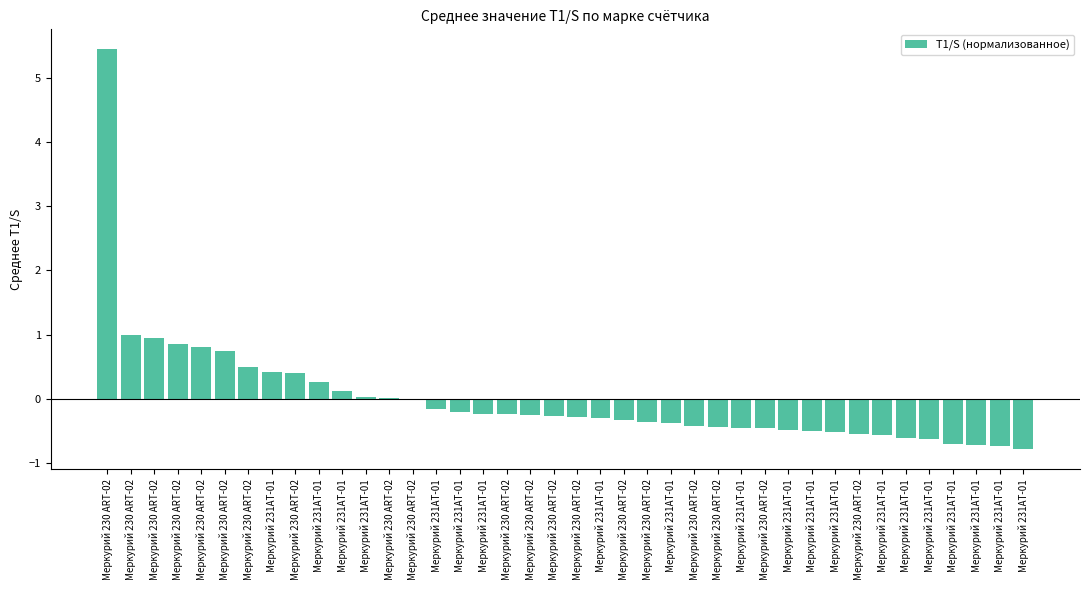

At which category does the chart reach its peak across all series?

Меркурий 230 ART-02